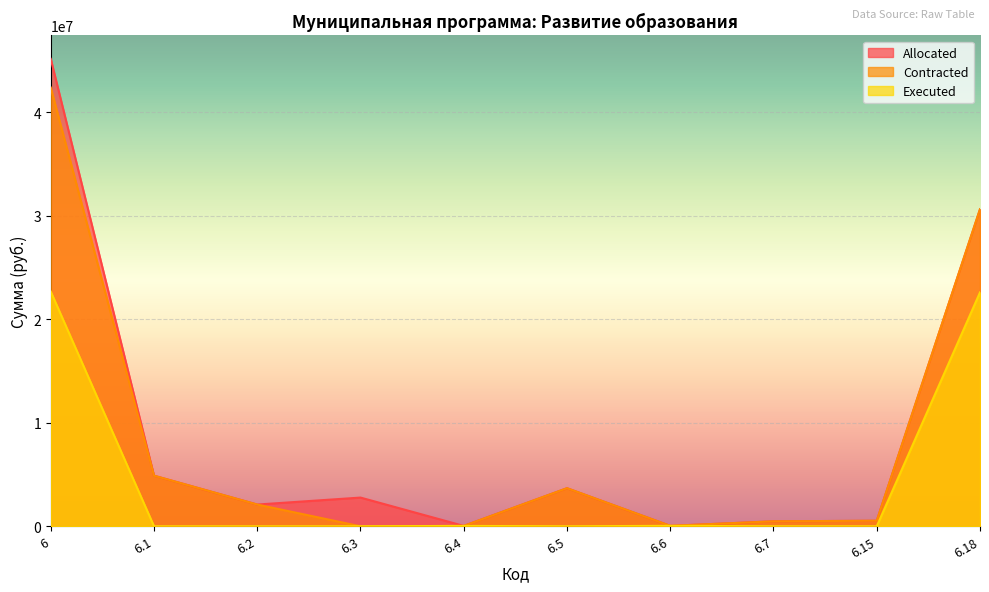

What are all the series names shown in the legend?

Allocated, Contracted, Executed